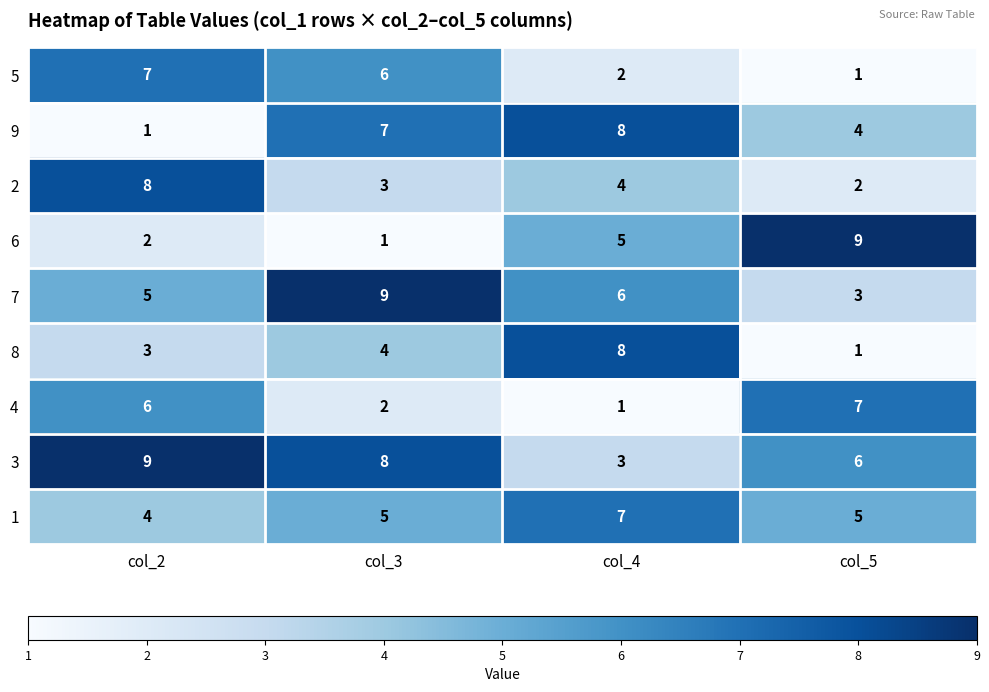

Where does the 2 series first go above 4?

col_2